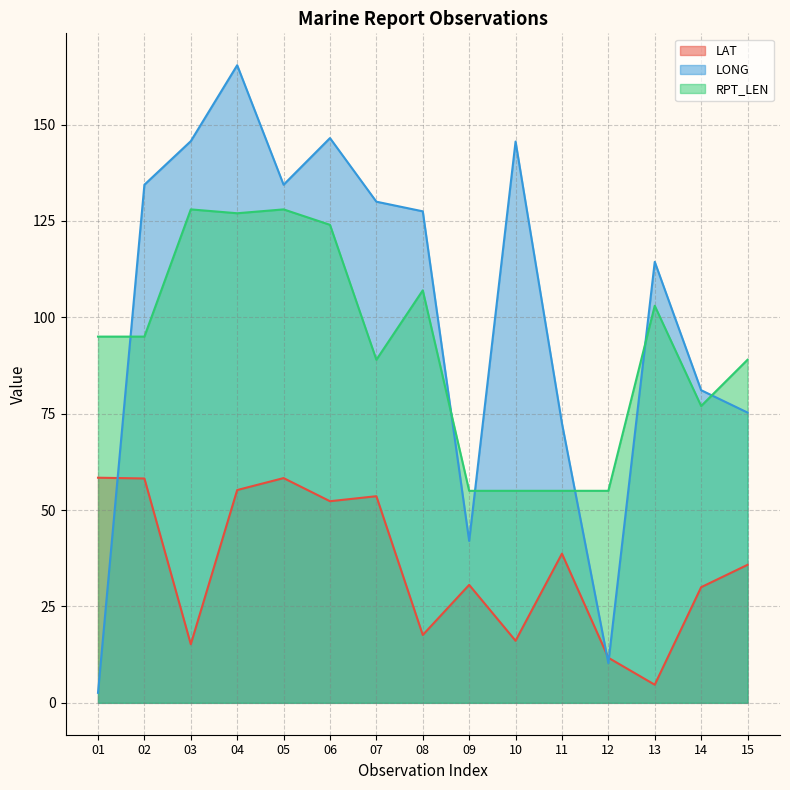

What is the minimum value for RPT_LEN?

55.0